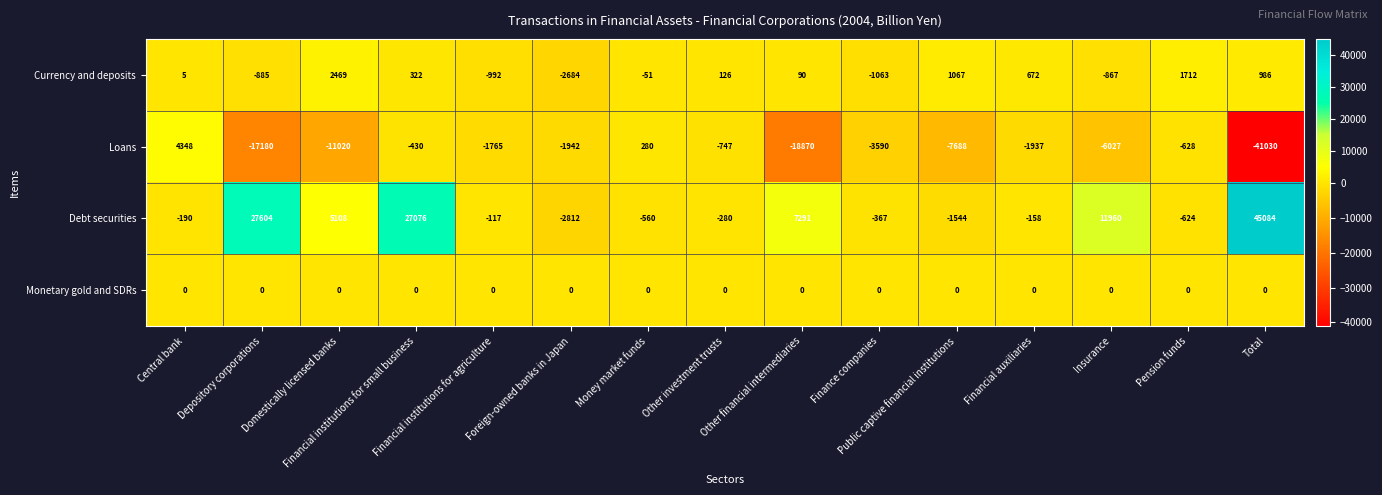

What is the difference between the maximum and minimum values in the Currency and deposits series?

5153